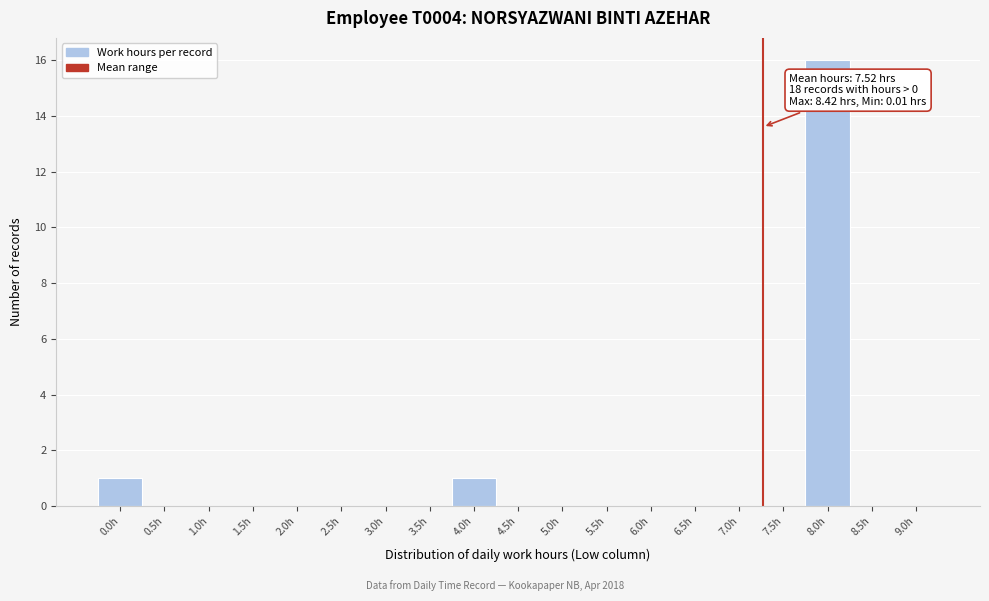

Reading left to right, list all the values displayed in this chart.

0.0h=1	0.5h=0	1.0h=0	1.5h=0	2.0h=0	2.5h=0	3.0h=0	3.5h=0	4.0h=1	4.5h=0	5.0h=0	5.5h=0	6.0h=0	6.5h=0	7.0h=0	7.5h=0	8.0h=16	8.5h=0	9.0h=0